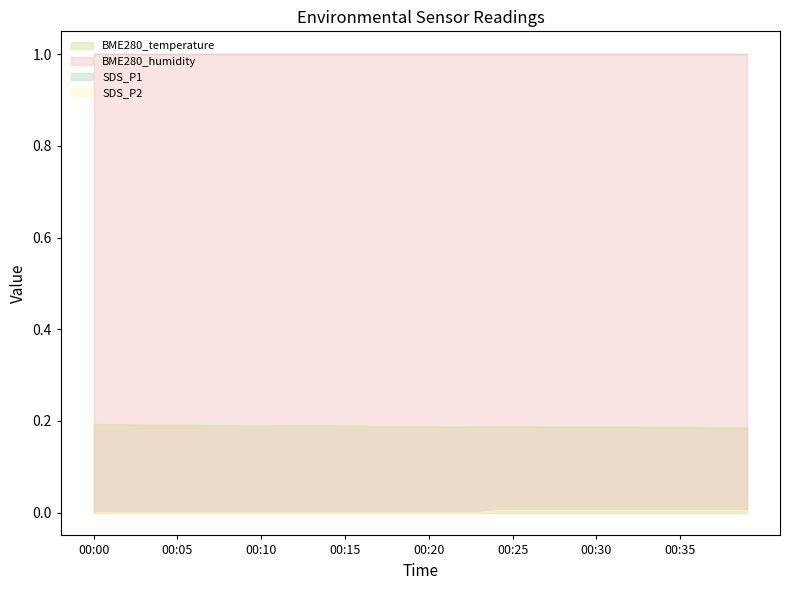

The SDS_P2 series shows 0.0 at 00:31. True or false?

False